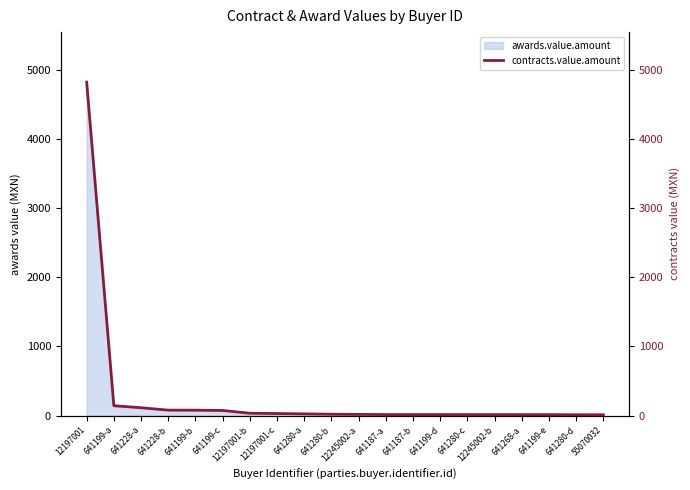

What is the smallest value displayed?

12.0